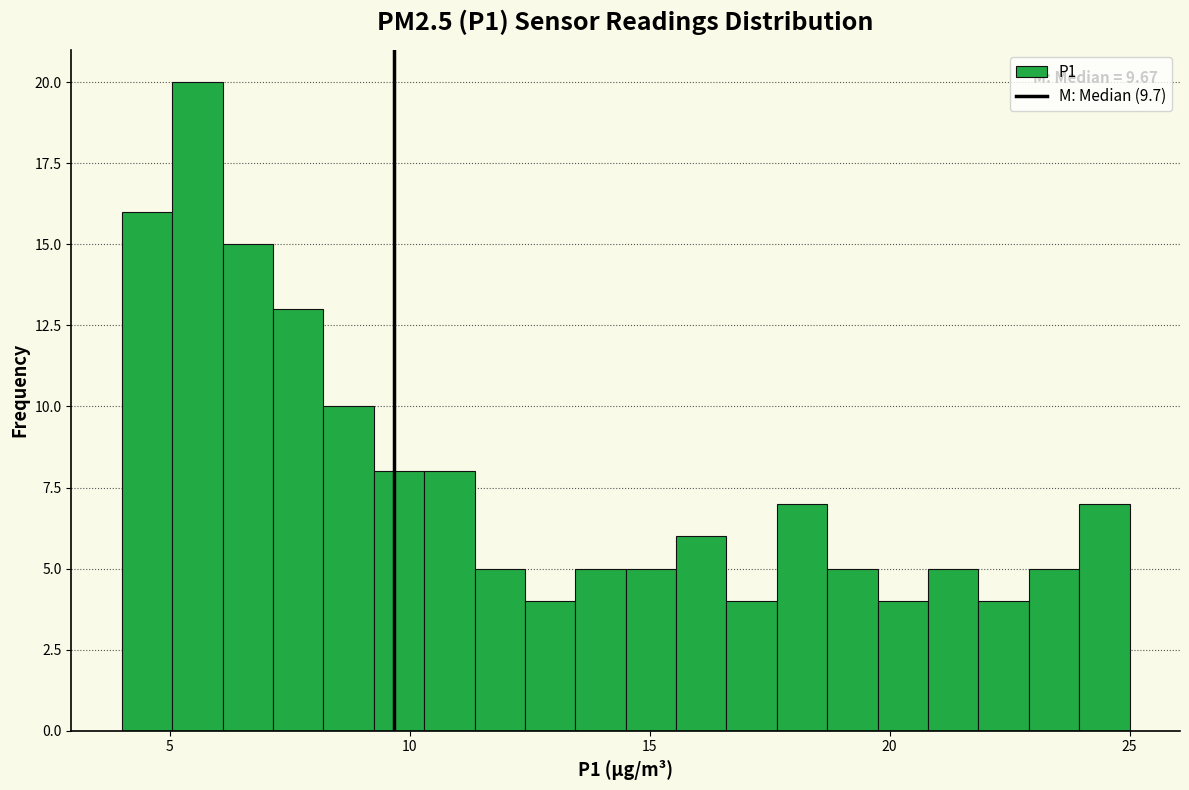

Around what value on the x-axis is the tallest bar? Give the approximate position of its centre, as read against the axis.

5.5